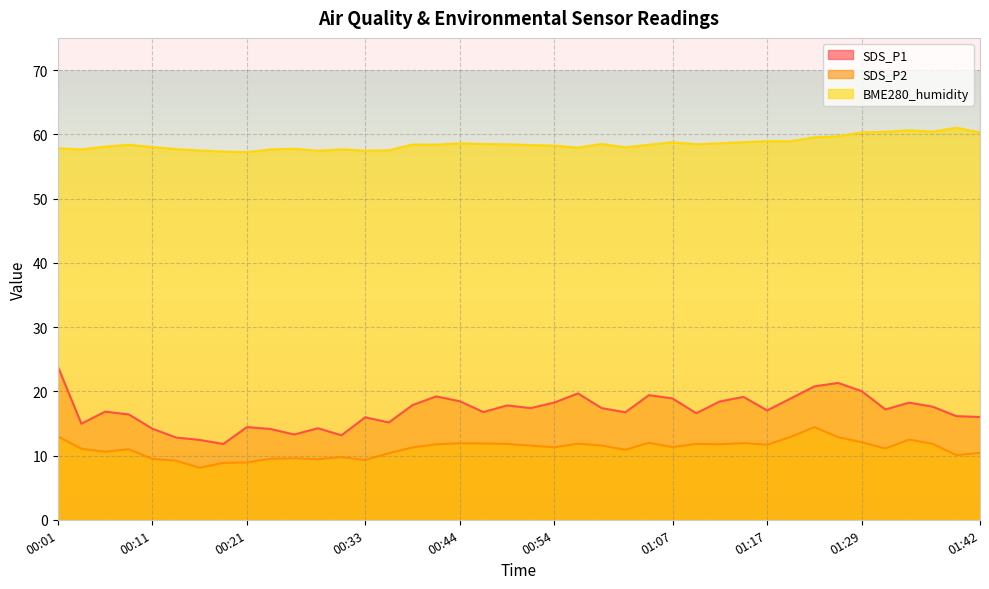

What is the maximum value for SDS_P2?

14.4